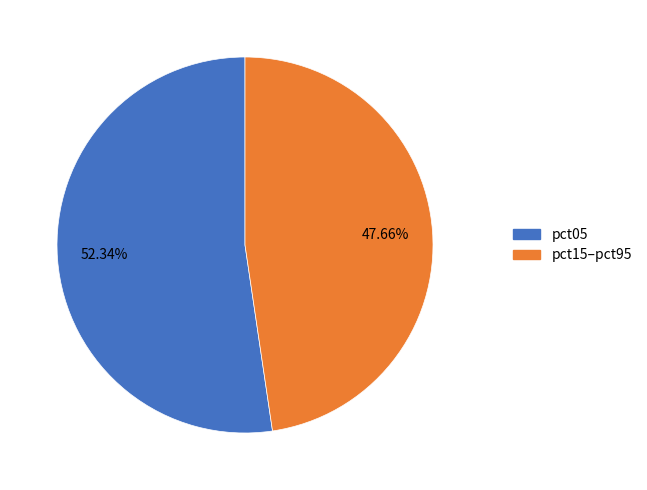

Is there a majority slice in this chart?

Yes